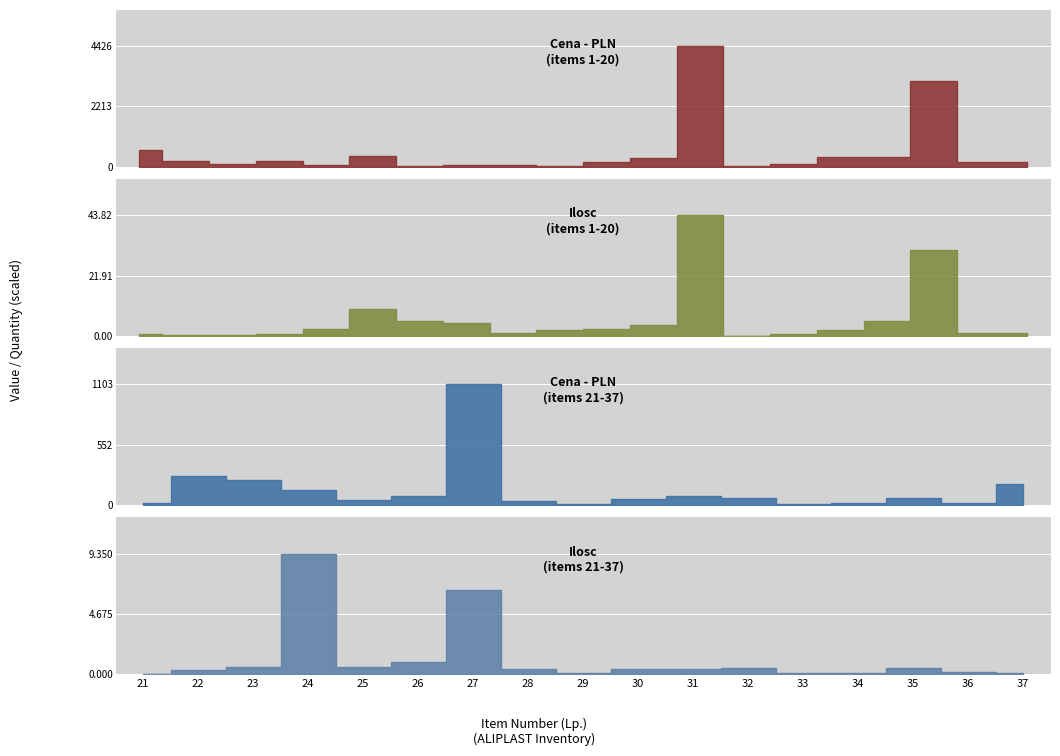

How many data points in Cena - PLN (items 1-20) are above 168?

10